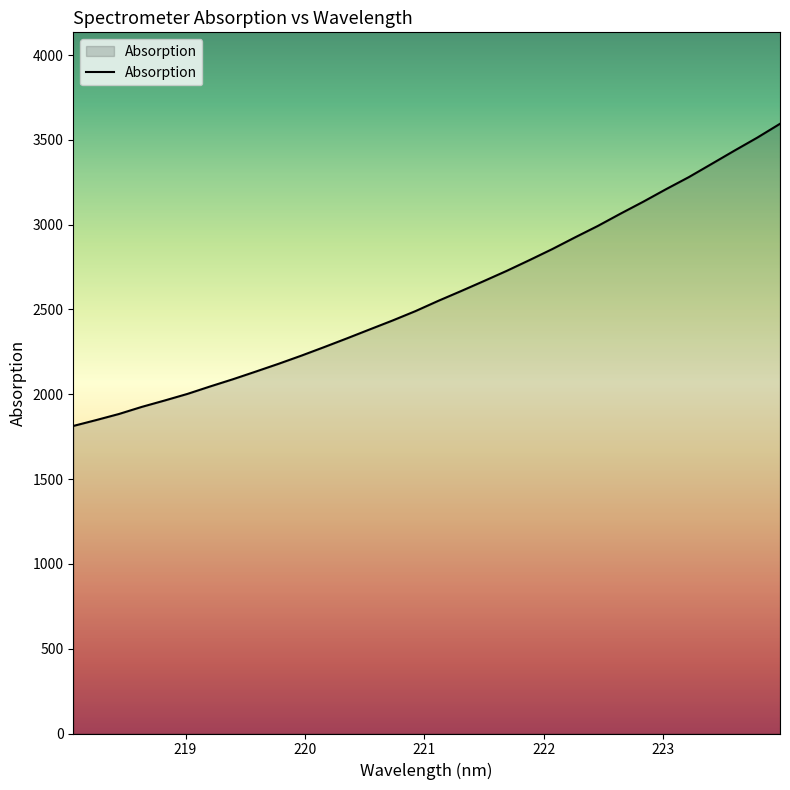

What is the smallest value displayed?

1813.3